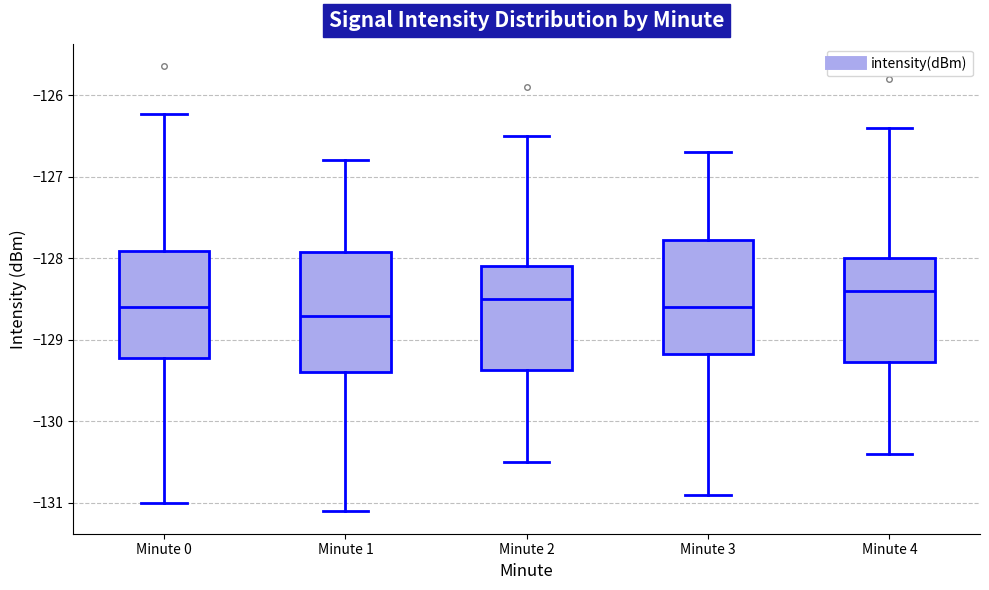

Reading left to right, transcribe this box plot: for each box, give where its median line is, the range the box spans, and where its two whiskers end, as read against the y-axis. The values are not printed on the chart, so give them approximately, as read against the axis.

Minute 0: median -128.6, box -129.2 to -127.9, whiskers -131.0 to -126.2
Minute 1: median -128.7, box -129.4 to -127.9, whiskers -131.1 to -126.8
Minute 2: median -128.5, box -129.4 to -128.1, whiskers -130.5 to -126.5
Minute 3: median -128.6, box -129.2 to -127.8, whiskers -130.9 to -126.7
Minute 4: median -128.4, box -129.3 to -128.0, whiskers -130.4 to -126.4